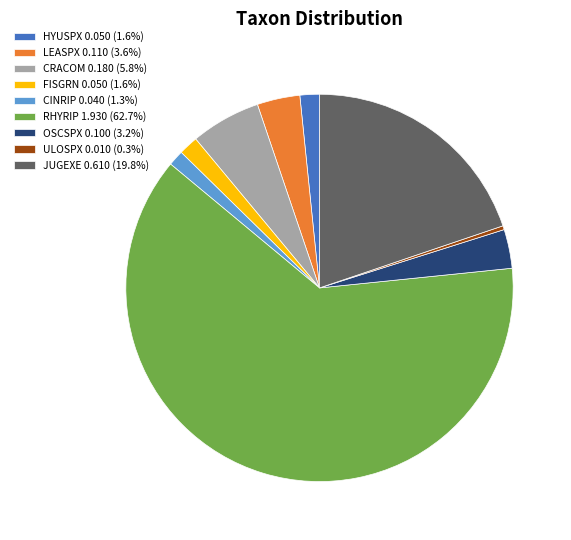

Is it true that LEASPX is 10% of the pie?

False